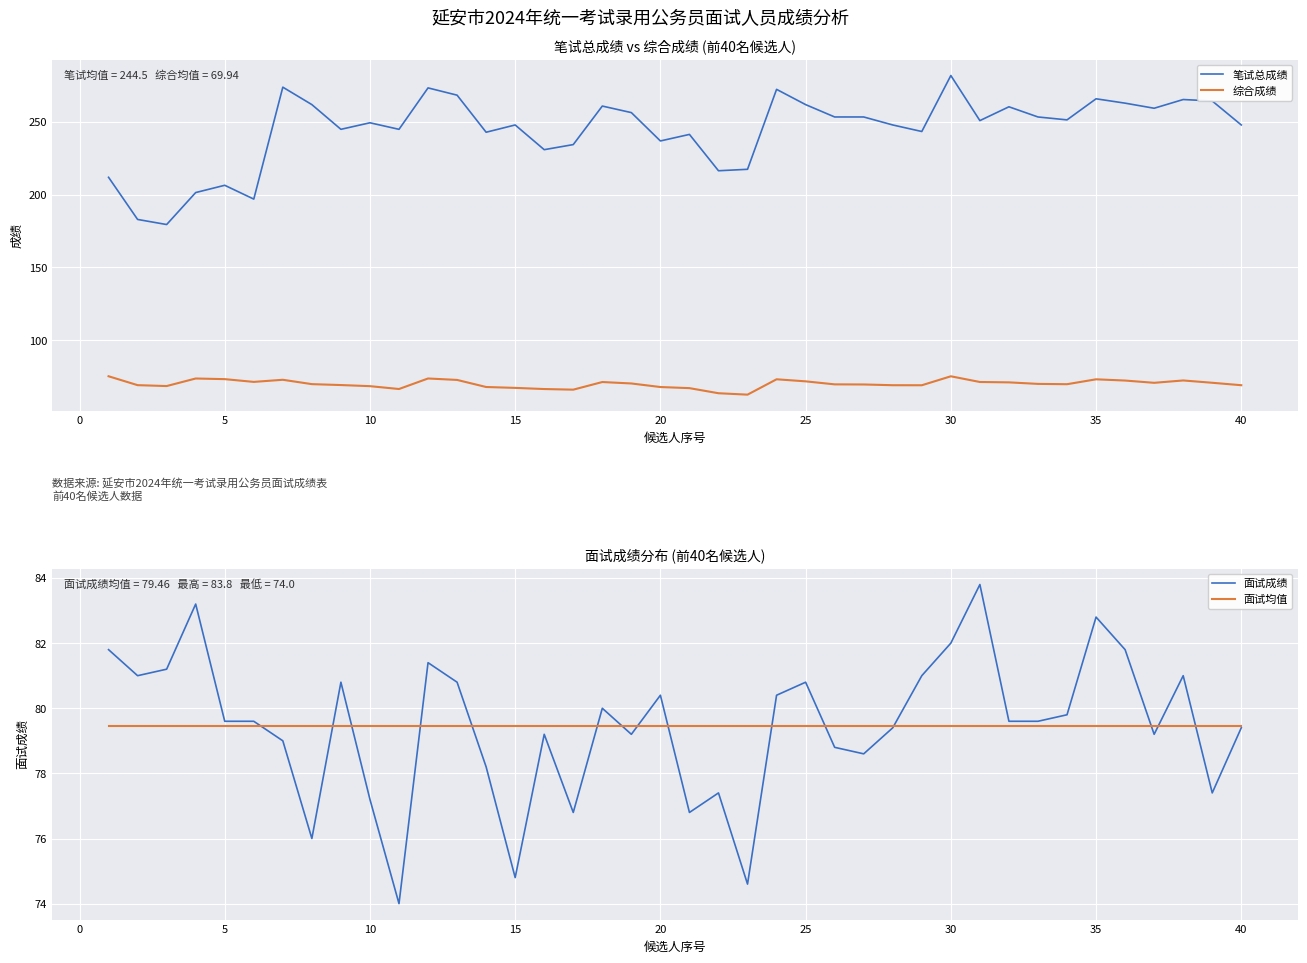

What are all the series names shown in the legend?

笔试总成绩, 综合成绩, 面试成绩, 面试均值